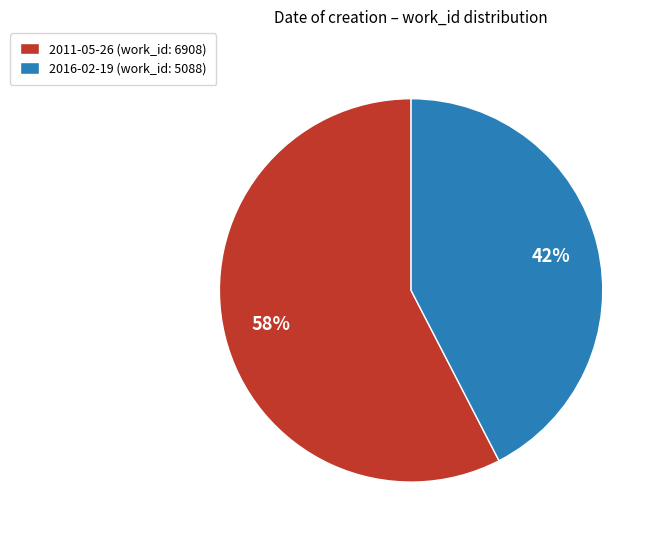

Count the number of slices in the pie.

2